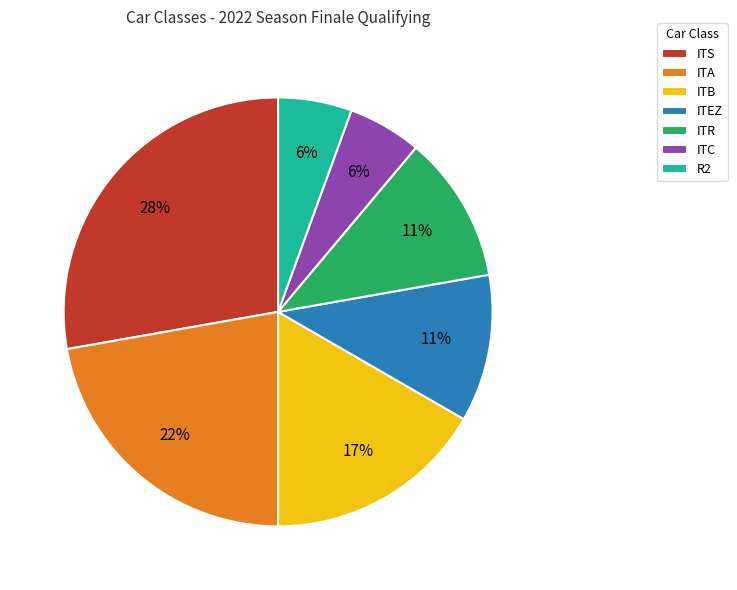

Which has a higher value, ITEZ or ITS?

ITS